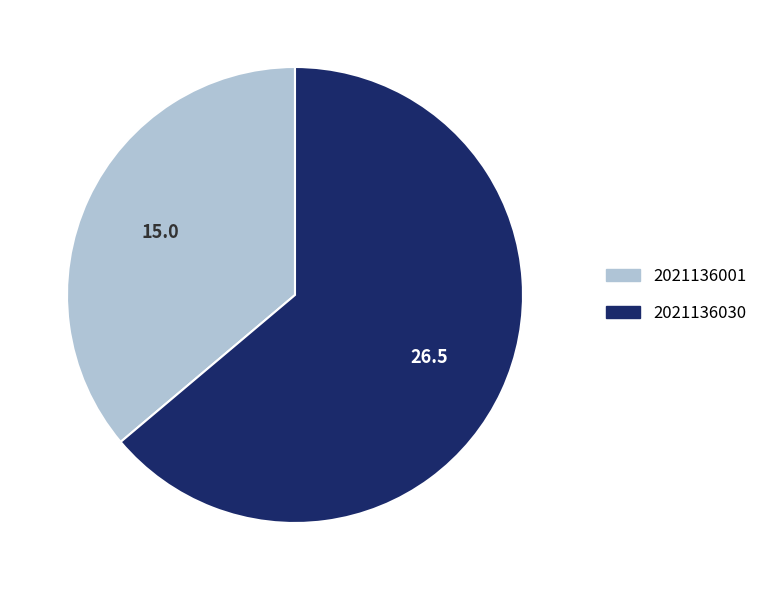

Does 2021136001 represent more than half of the total?

No